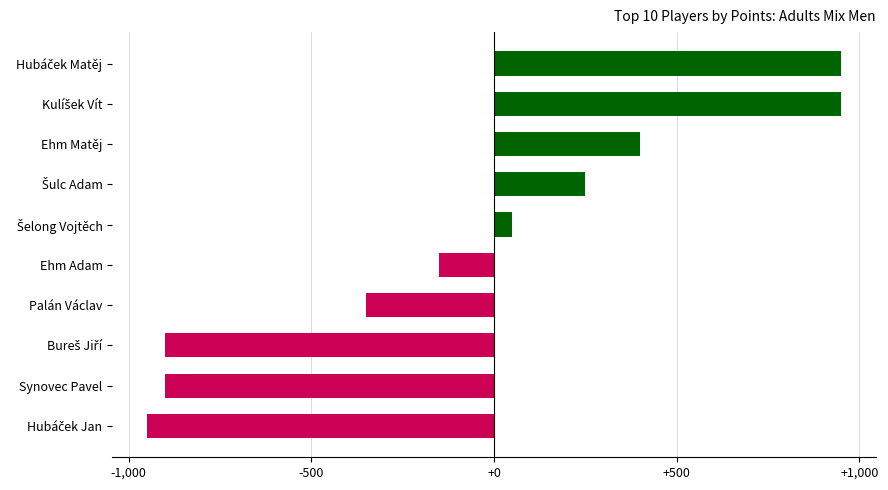

Which has a higher value, Ehm Adam or Ehm Matěj?

Ehm Matěj